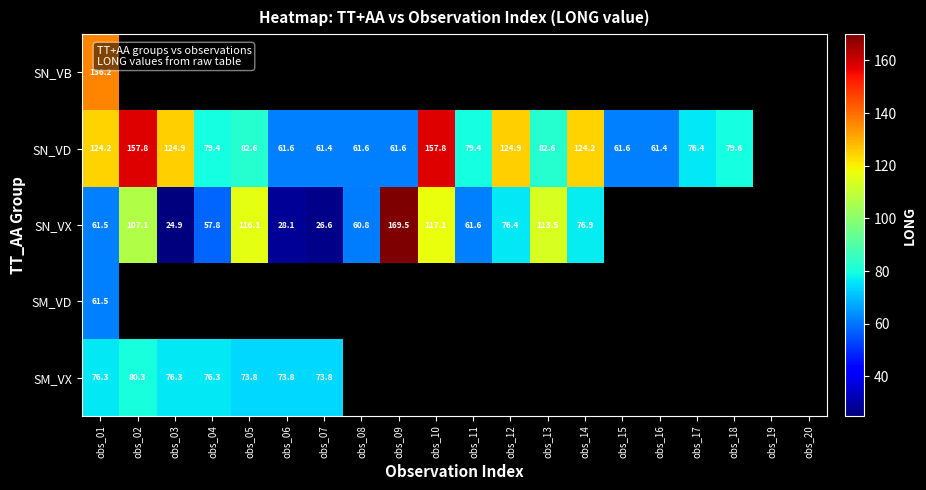

At which category does the chart reach its minimum across all series?

obs_03